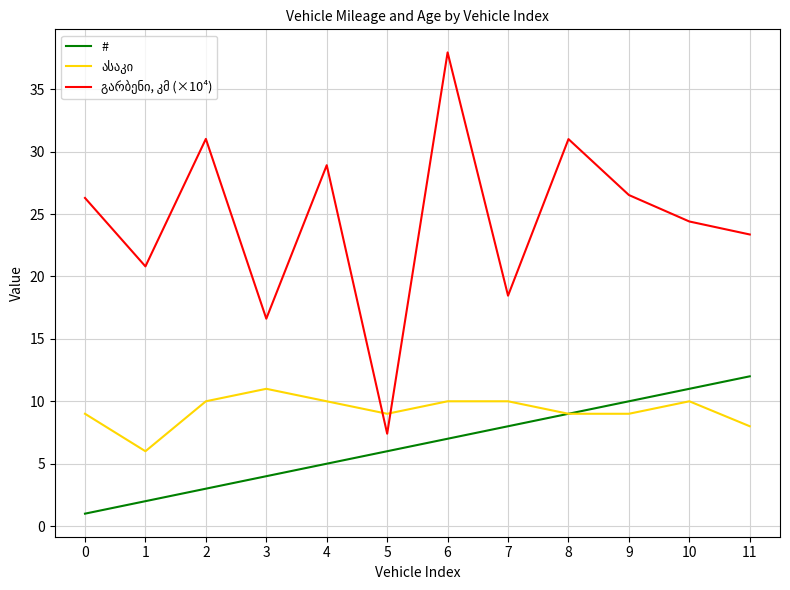

How many lines are shown in the chart?

3